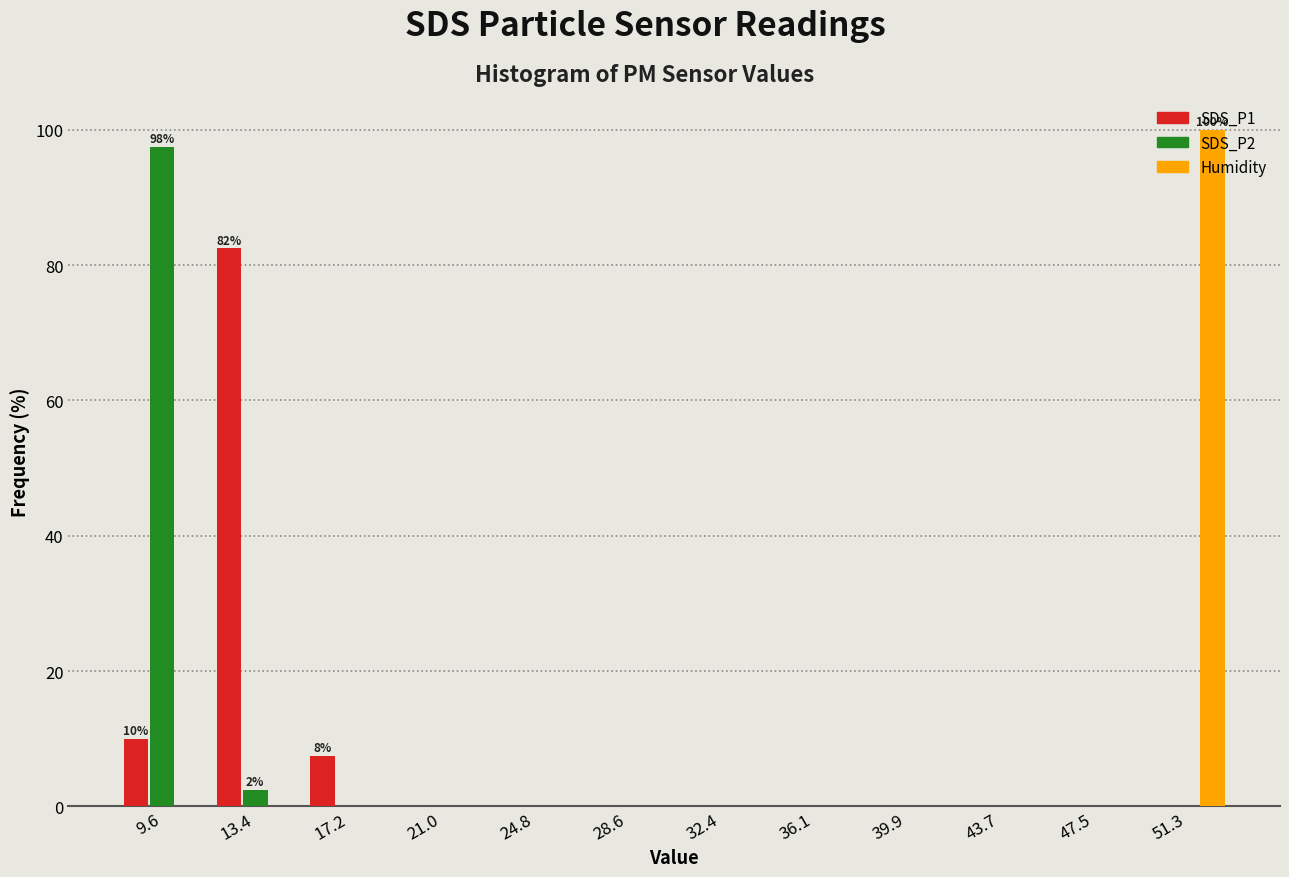

In the SDS_P2 series, which range on the x-axis has the tallest bar?

7.5 to 11.5